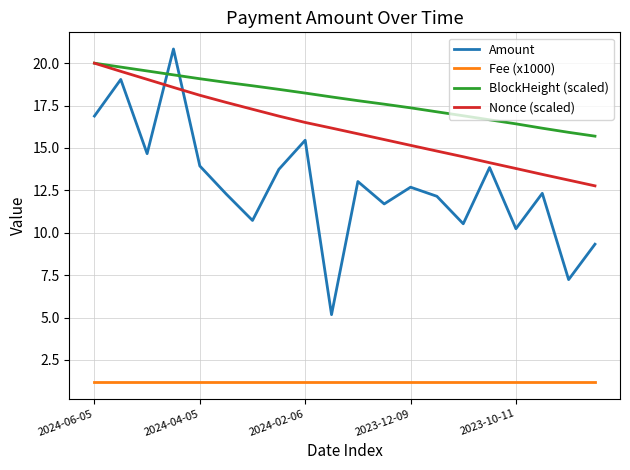

What is the greatest value displayed?

20.8